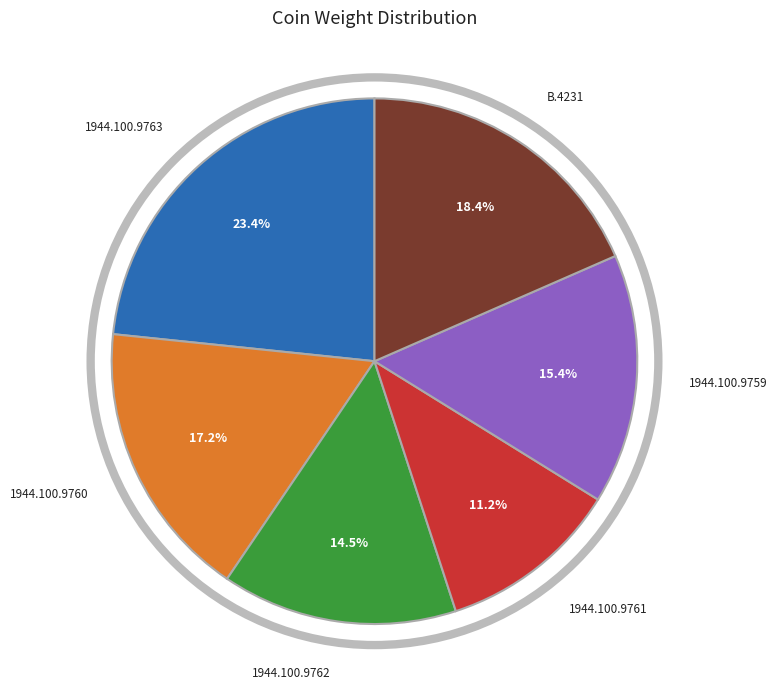

How many segments does this pie chart have?

6